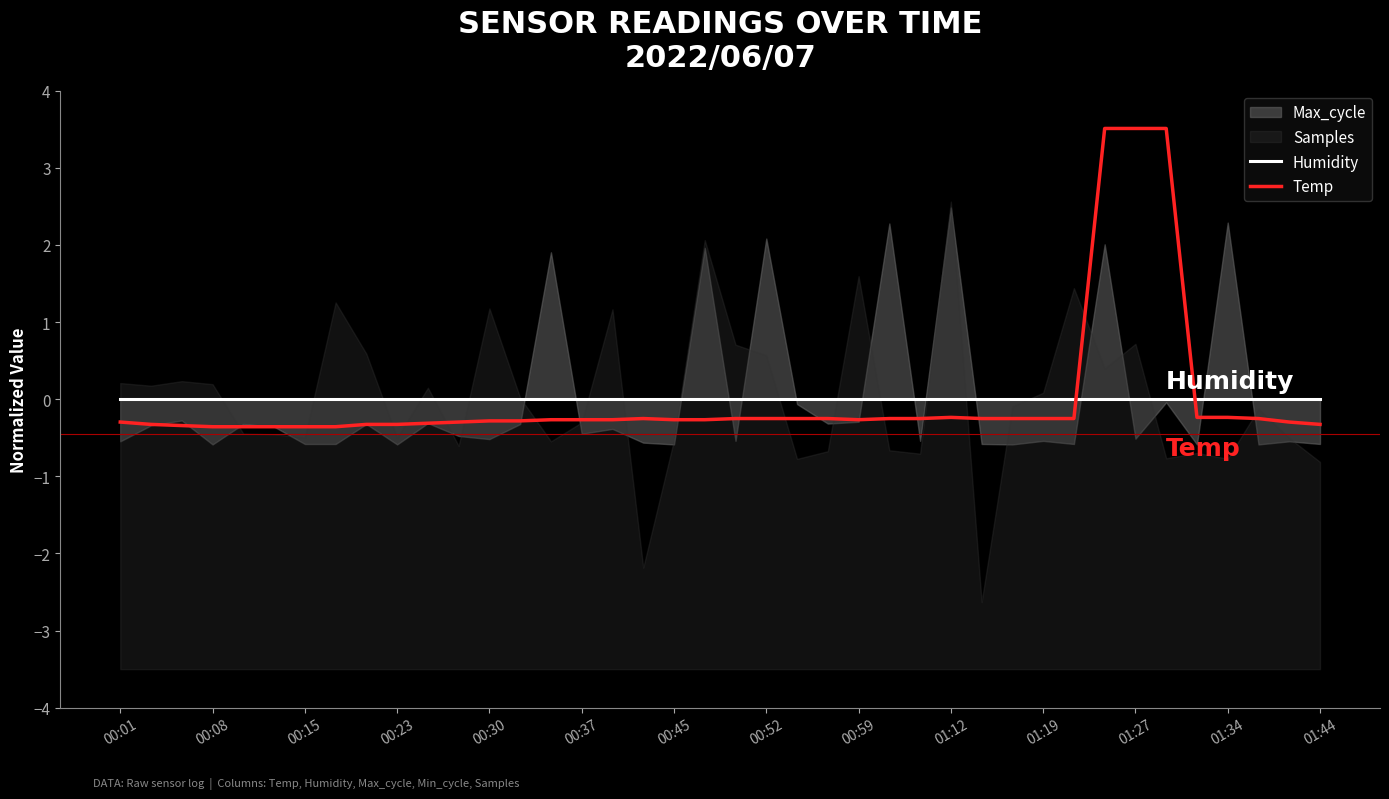

Which series has the largest total across all categories?

Humidity